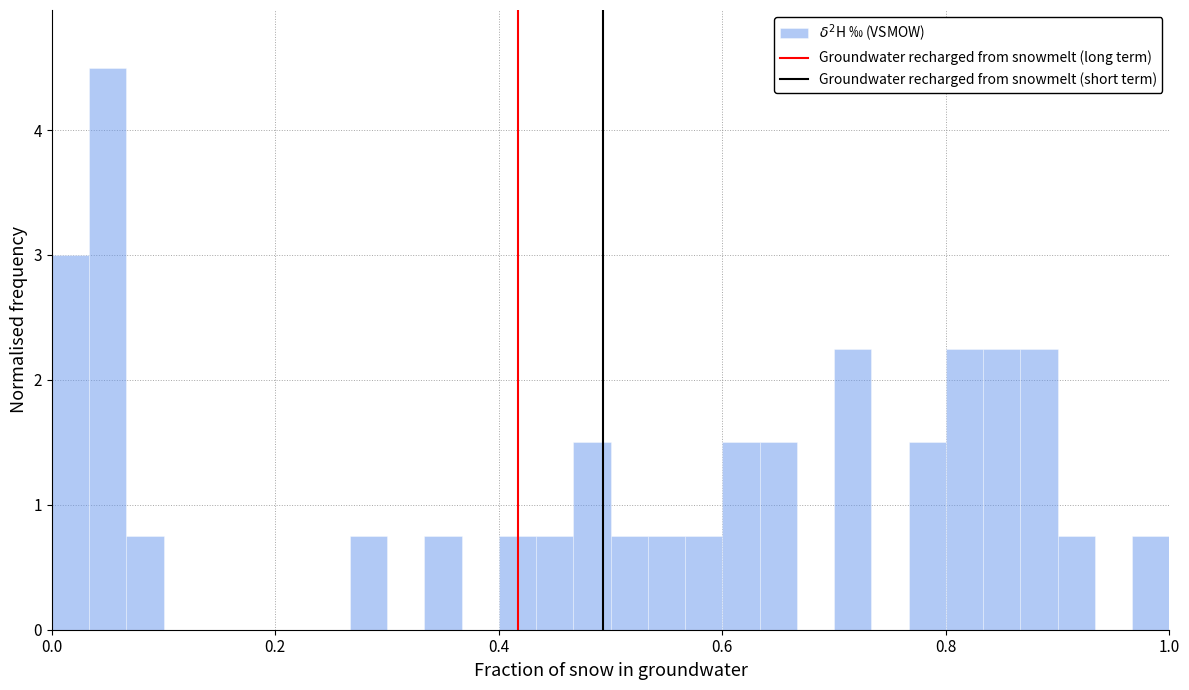

Around what value on the x-axis is the tallest bar? Give the approximate position of its centre, as read against the axis.

0.06